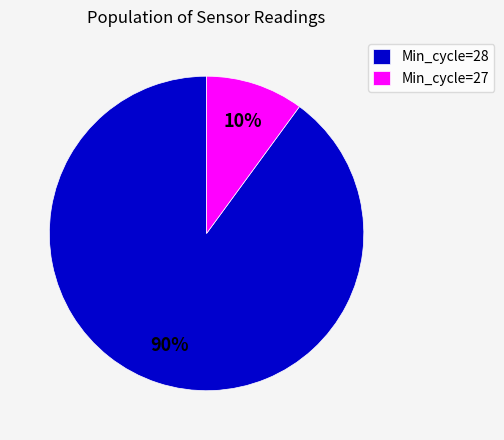

To the nearest percent, what is the difference between the largest and smallest slice percentages?

80%